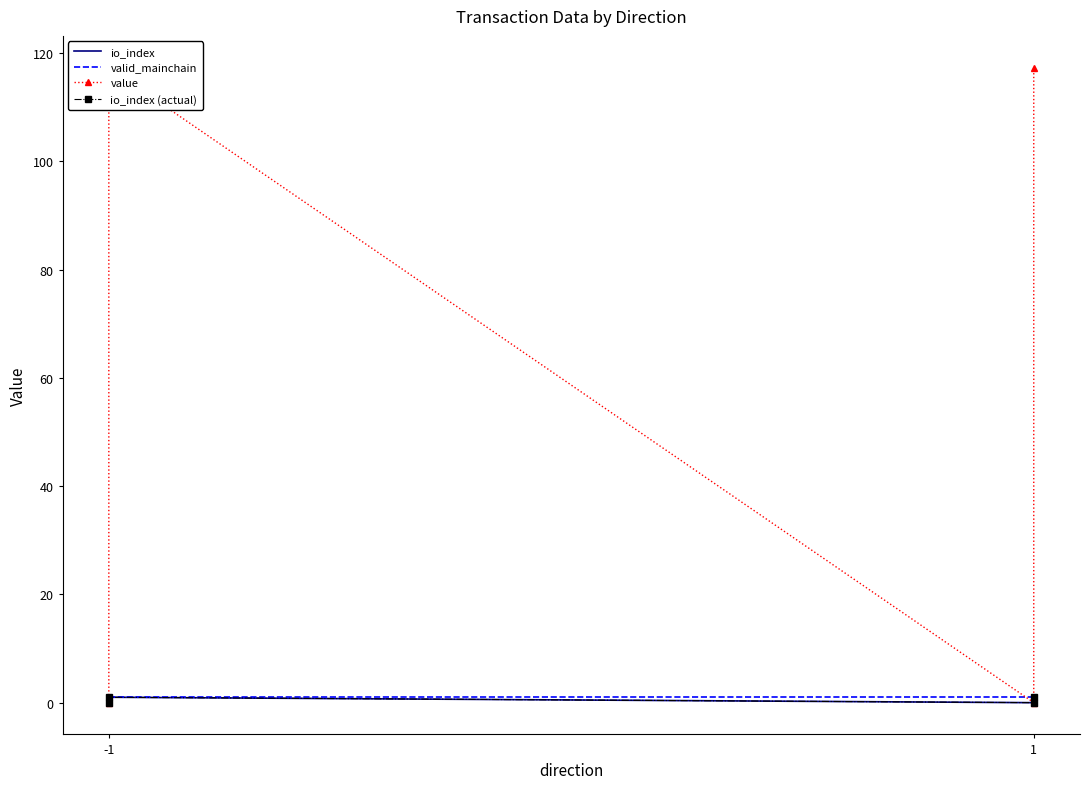

At which label is io_index (actual) closest to 0?

-1